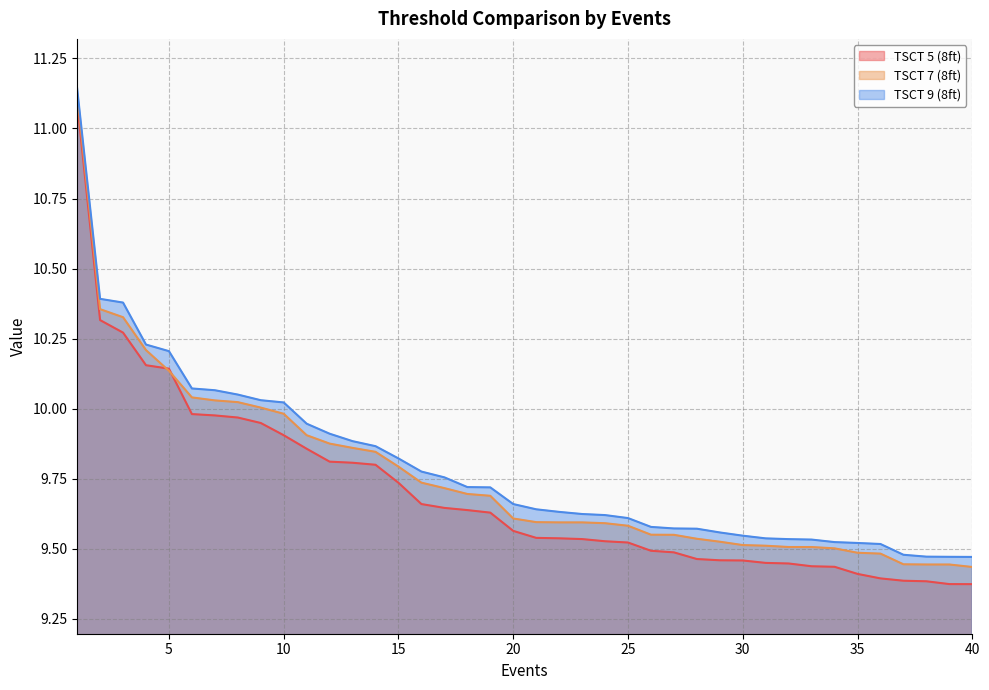

True or false: TSCT 7 (8ft) has a value of 2.2 at 5.

False